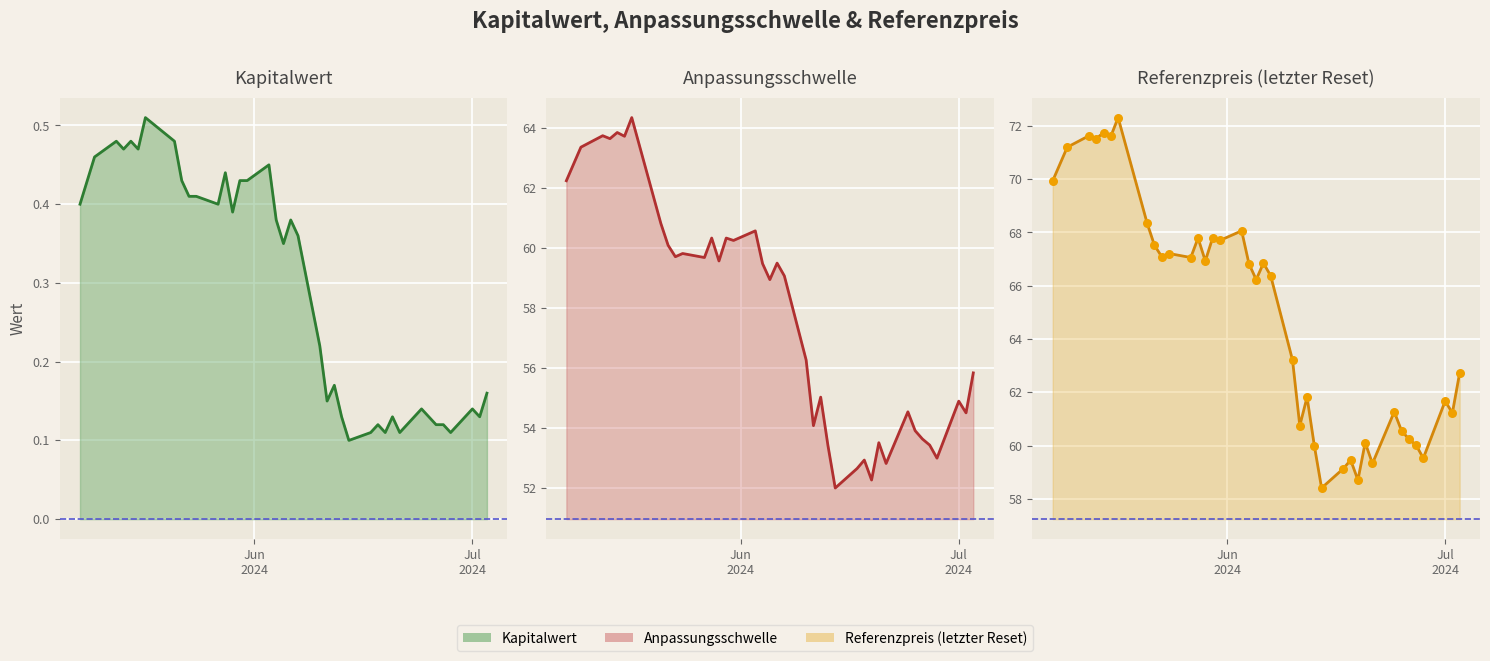

What is the total value across all series at 2024-06-21?

112.2